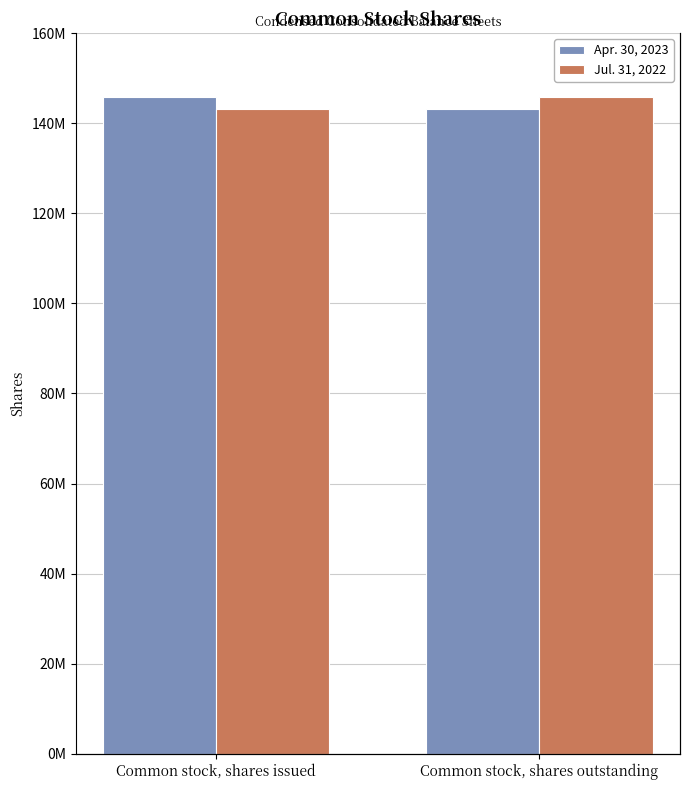

Reading right to left, transcribe all the data shown in this chart.

Apr. 30, 2023: 143038000	145874000
Jul. 31, 2022: 145874000	143038000